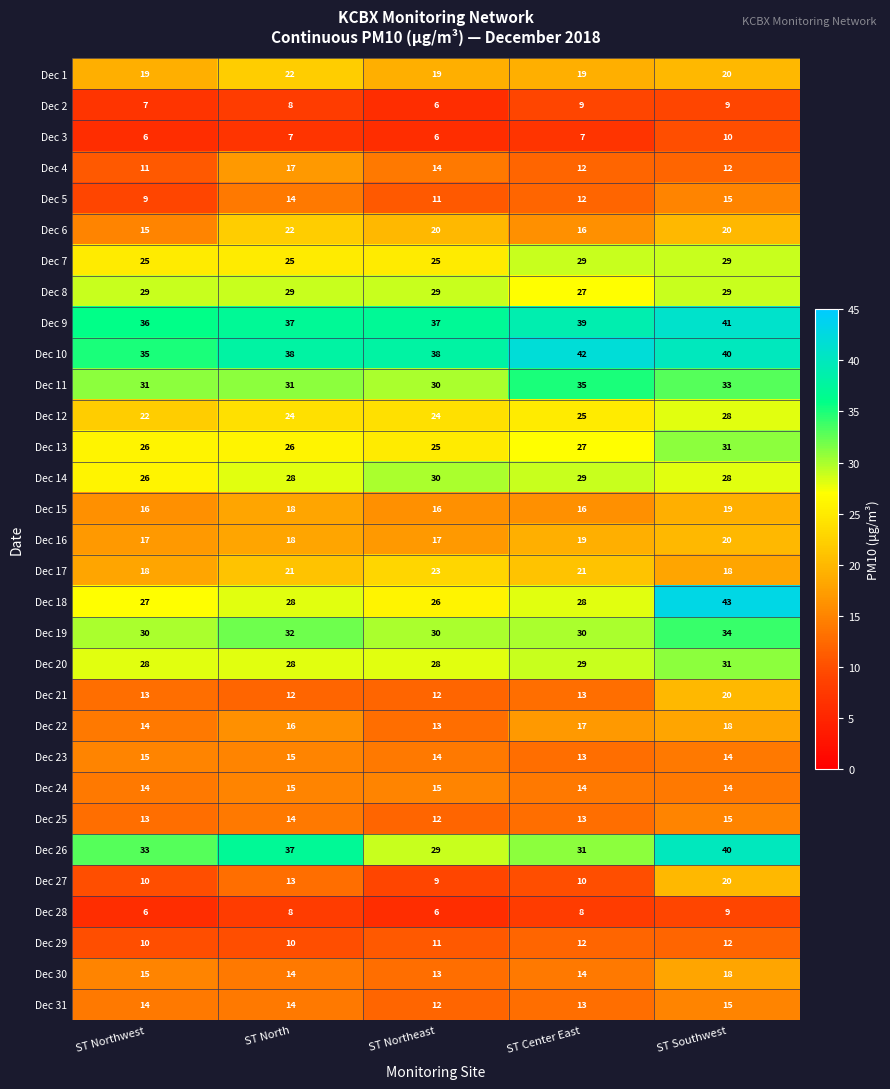

What is the total value across all series at ST Southwest?

705